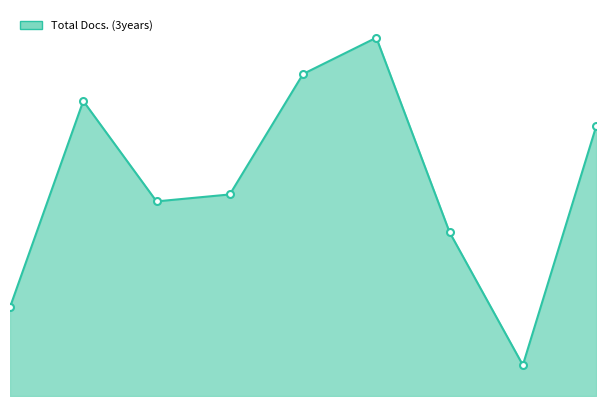

Is this an area chart (filled region under the line)?

Yes